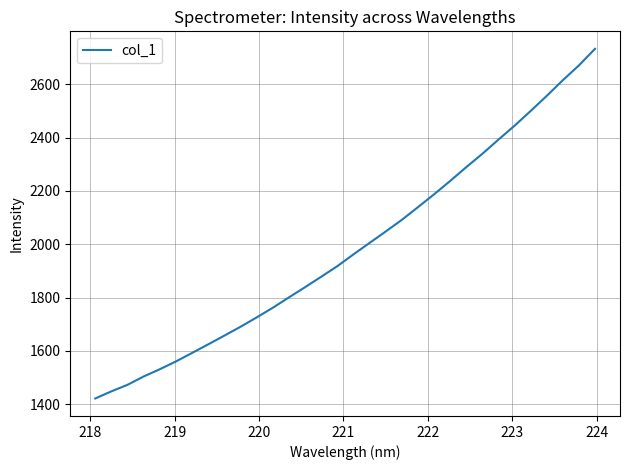

What is the difference between the maximum and minimum values?

1310.5